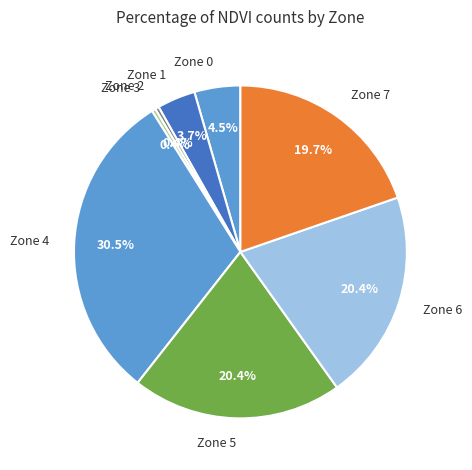

What is the largest slice in the pie chart?

Zone 4